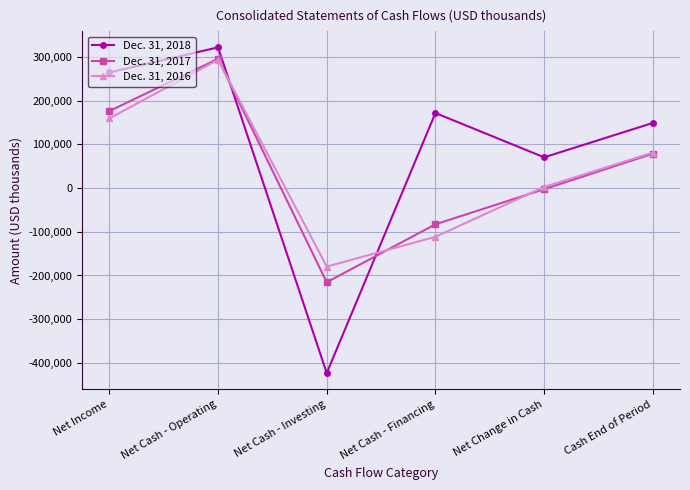

What is the difference between the Dec. 31, 2017 values at Net Cash - Operating and Net Income?

119730